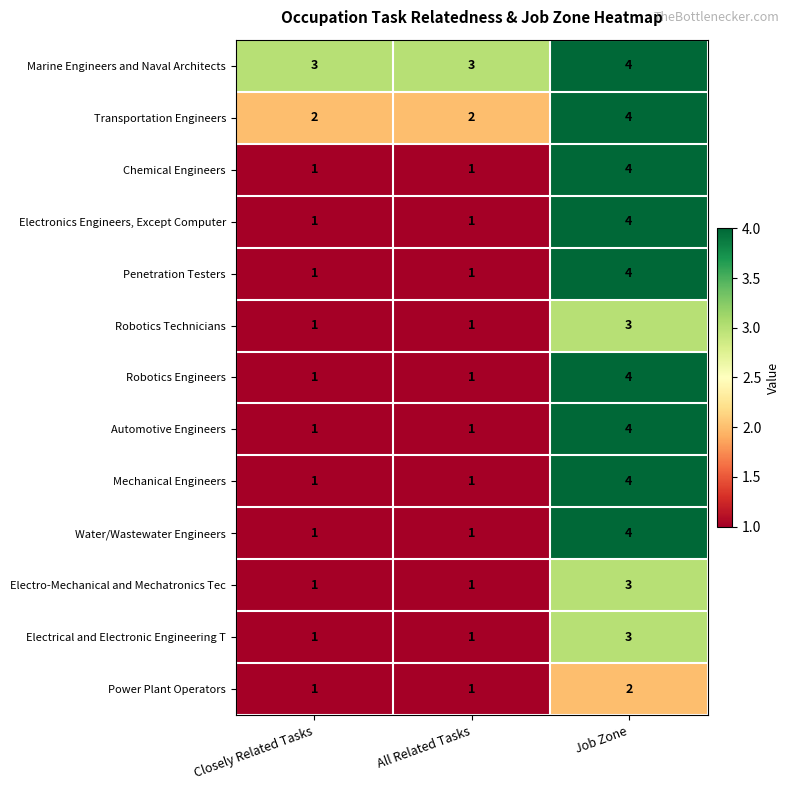

The value of Chemical Engineers at All Related Tasks is 0. True or false?

False